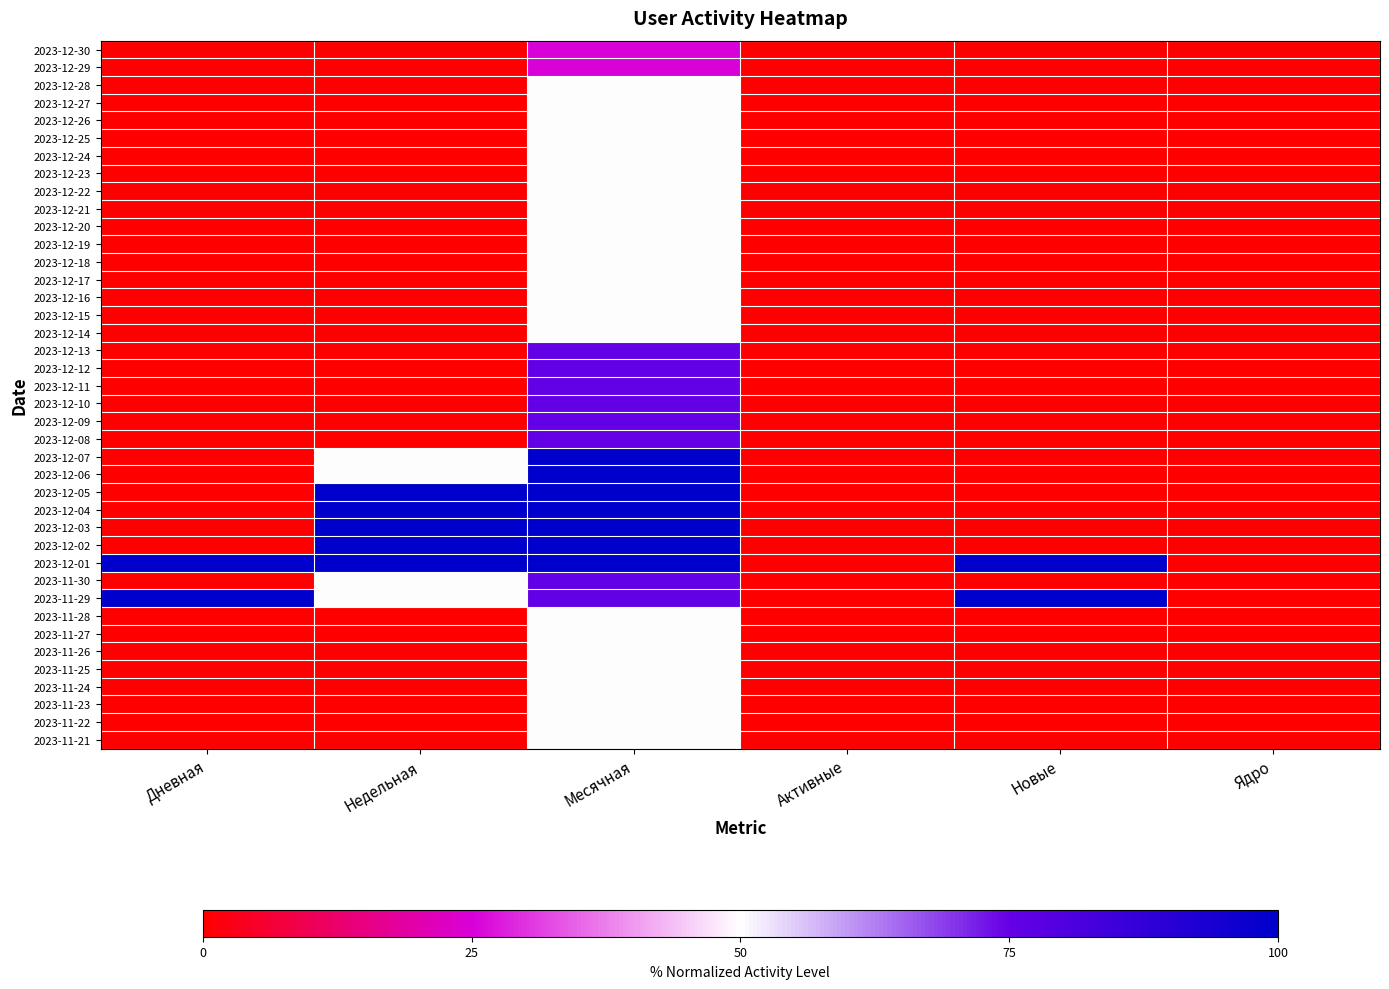

What is the spread (max minus min) of values at Месячная?

75